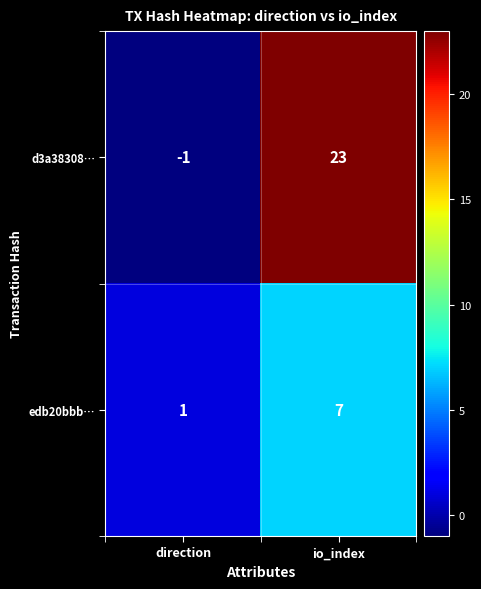

Which category has the lowest value across all series?

direction